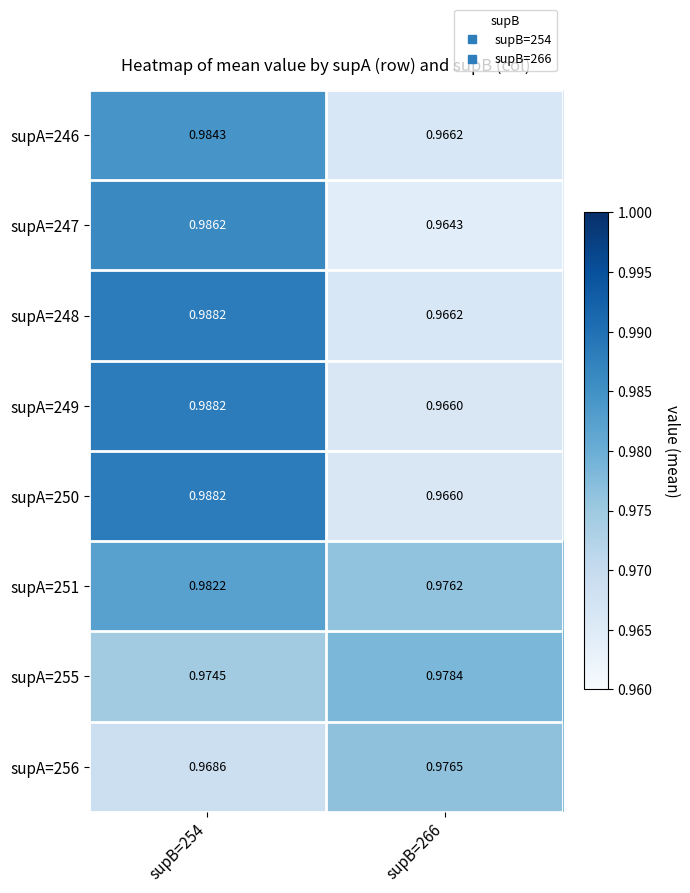

Is the value of supA=247 at supB=254 greater than the value of supA=250 at supB=266?

Yes